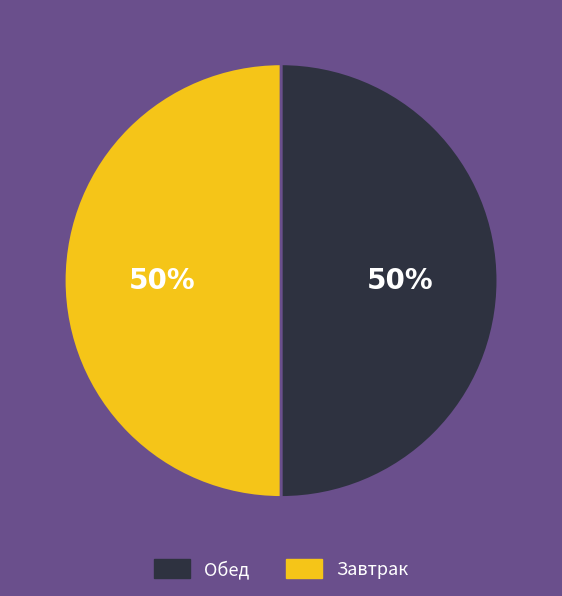

Approximately how many times larger is the value at Завтрак compared to Обед?

1.0